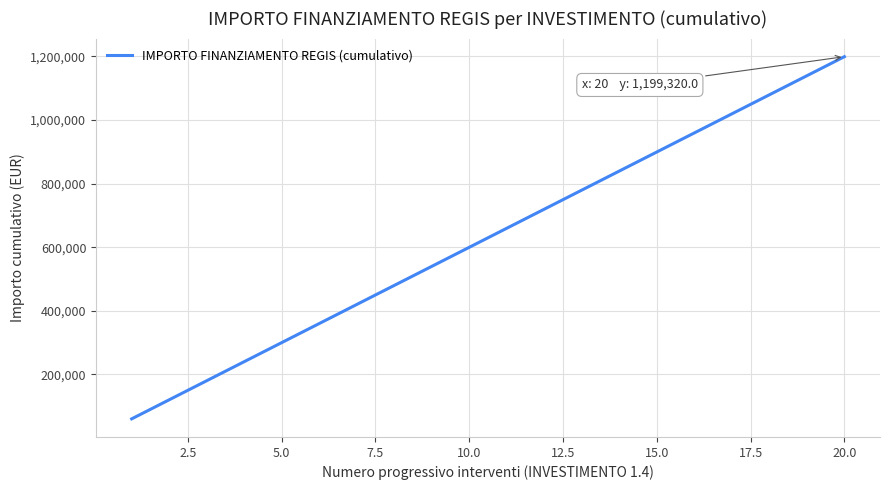

What is the difference between the maximum and minimum values?

1139354